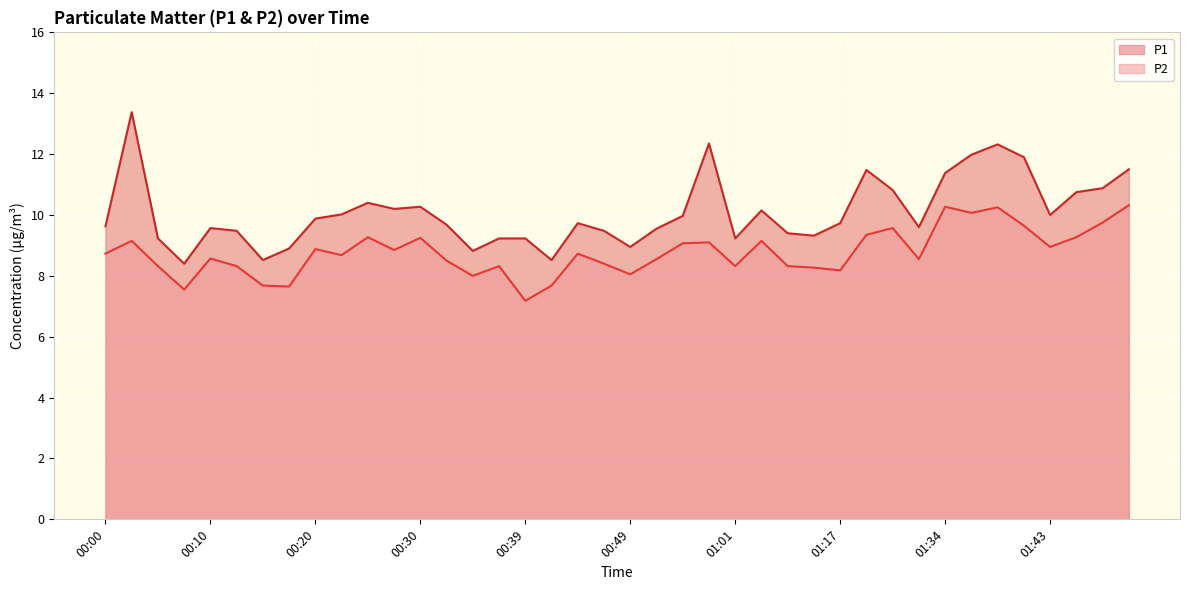

Reading left to right, list all the values displayed in this chart.

P1: 9.6	13.4	9.2	8.4	9.6	9.5	8.5	8.9	9.9	10.0	10.4	10.2	10.3	9.7	8.8	9.2	9.2	8.5	9.7	9.5	8.9	9.6	10.0	12.3	9.2	10.2	9.4	9.3	9.7	11.5	10.8	9.6	11.4	12.0	12.3	11.9	10.0	10.8	10.9	11.5
P2: 8.7	9.2	8.3	7.5	8.6	8.3	7.7	7.7	8.9	8.7	9.3	8.8	9.2	8.5	8.0	8.3	7.2	7.7	8.7	8.4	8.1	8.6	9.1	9.1	8.3	9.2	8.3	8.3	8.2	9.3	9.6	8.6	10.3	10.1	10.2	9.7	8.9	9.3	9.8	10.3